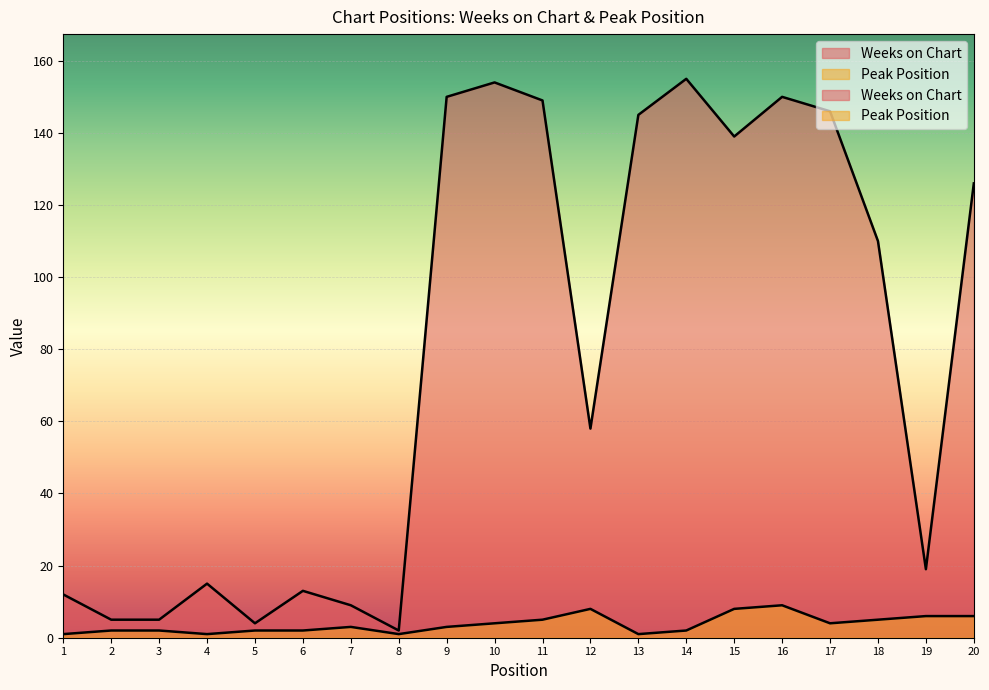

True or false: Peak Position and Weeks on Chart cross at least once.

False